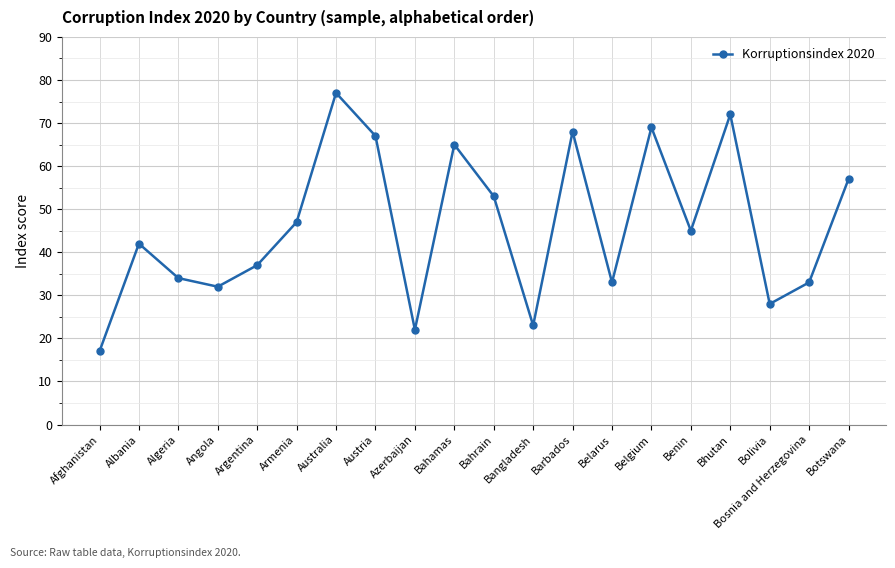

How many lines are shown in the chart?

1